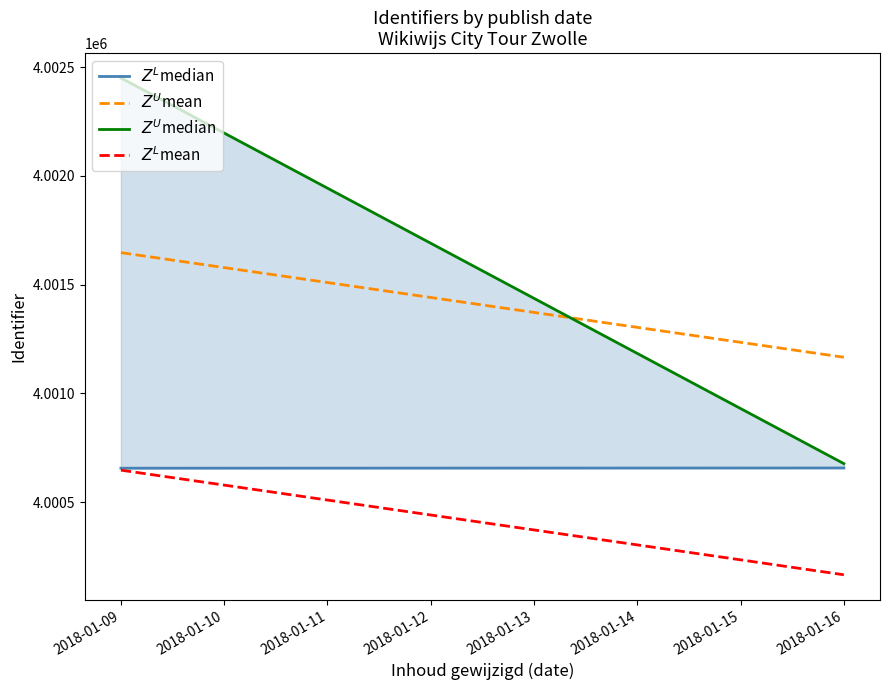

What is the average value of the $Z^L$mean series?

4000406